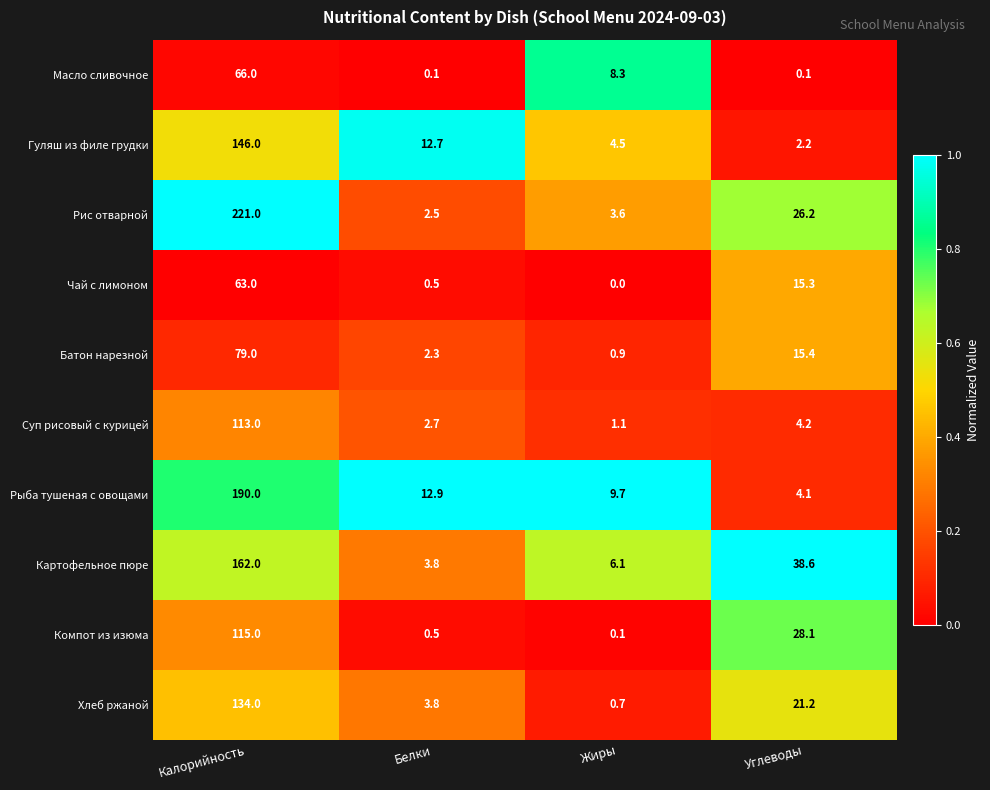

What is the difference between the highest and lowest values at Белки?

12.8